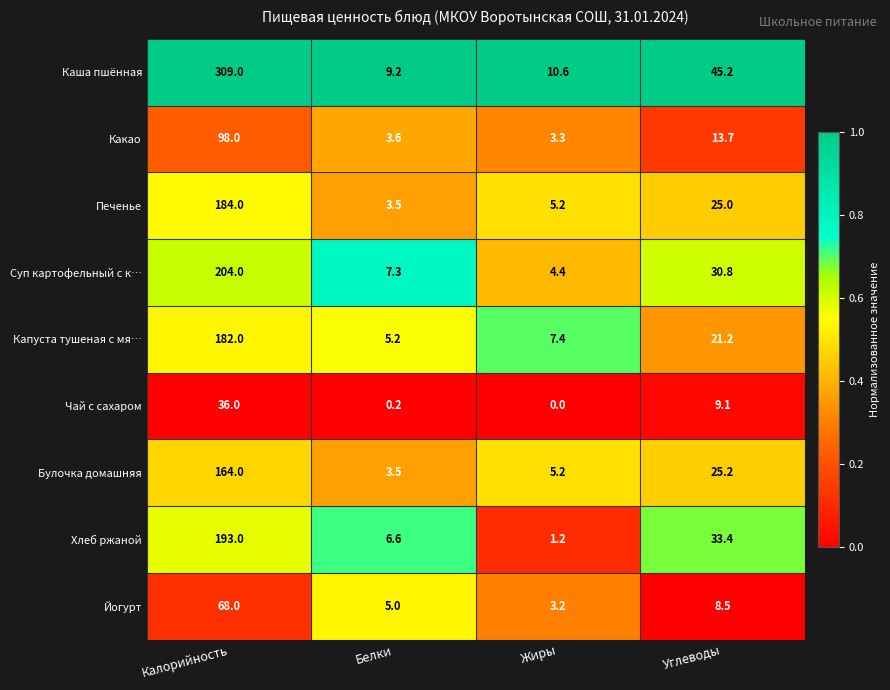

At how many categories does at least one series exceed 0?

4